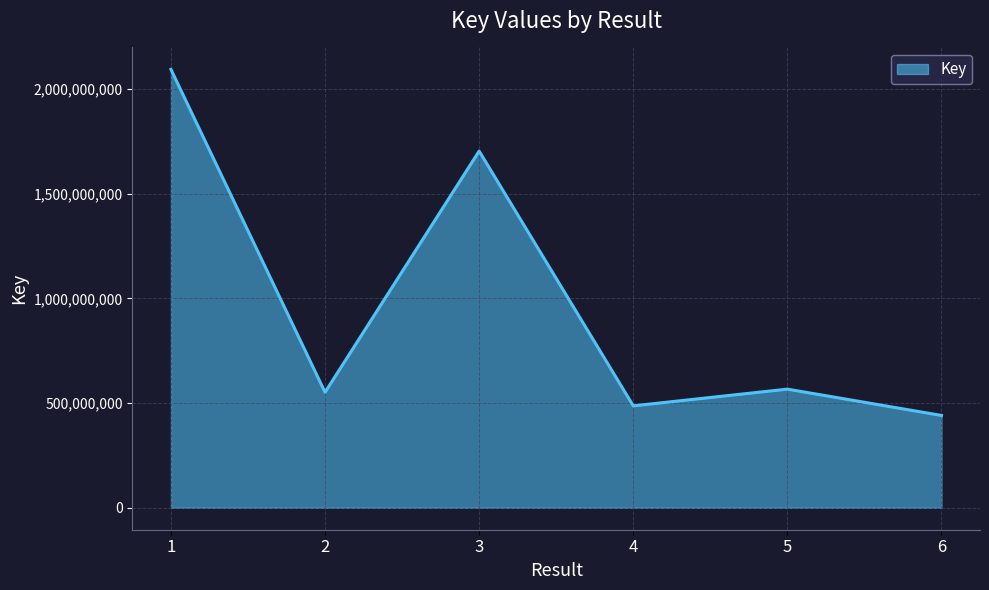

How many lines are shown in the chart?

1